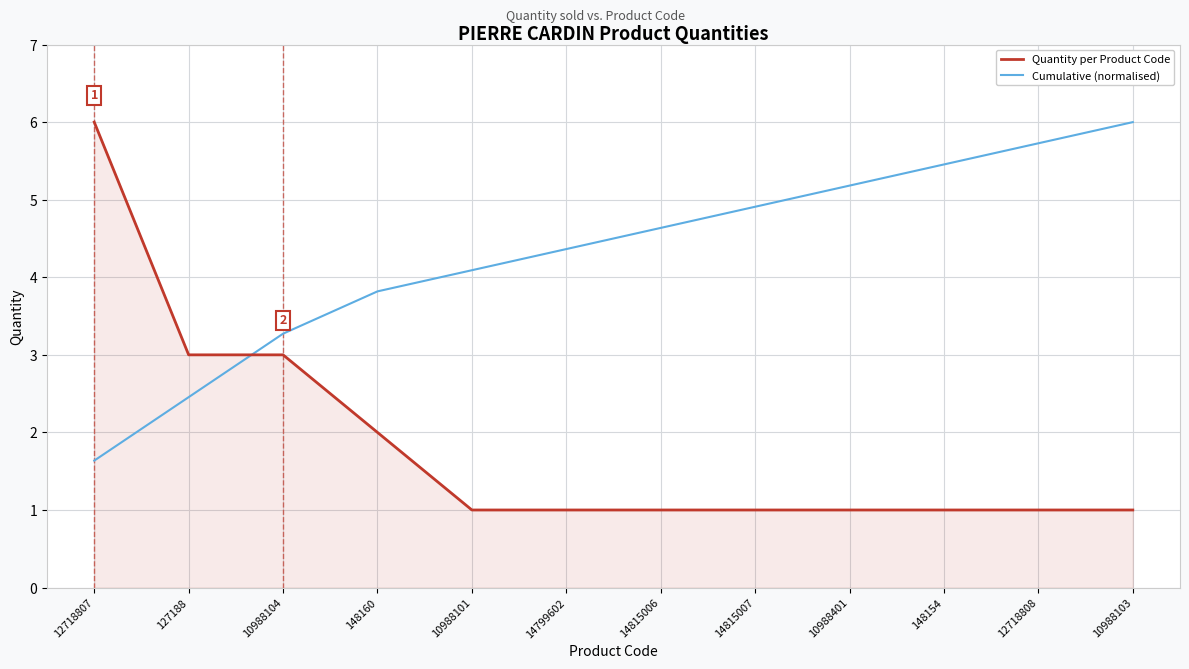

What are all the series names shown in the legend?

Quantity per Product Code, Cumulative (normalised)